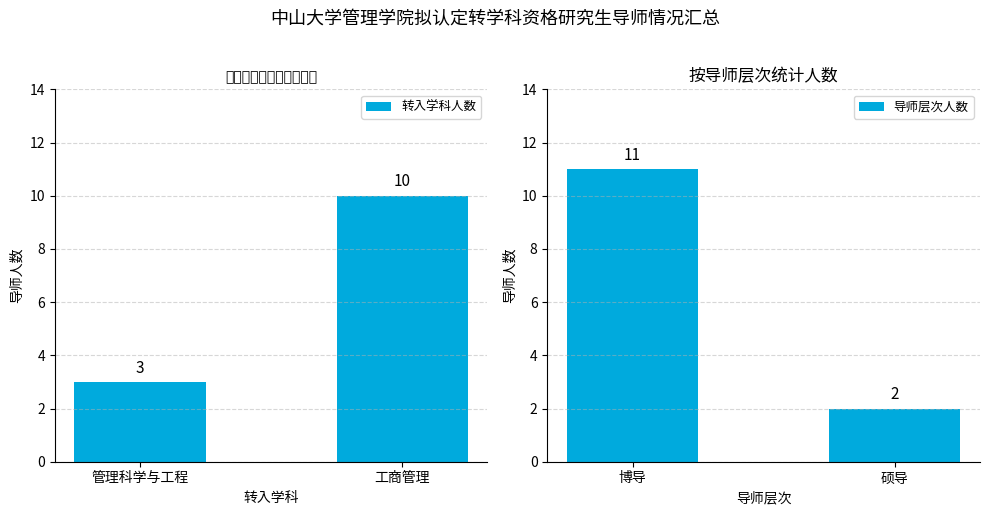

Which series has the largest total across all categories?

转入学科人数